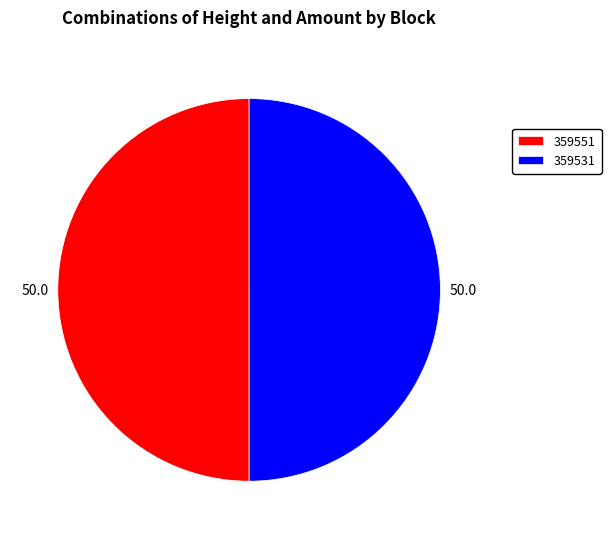

Is it true that 359551 is 59% of the pie?

False